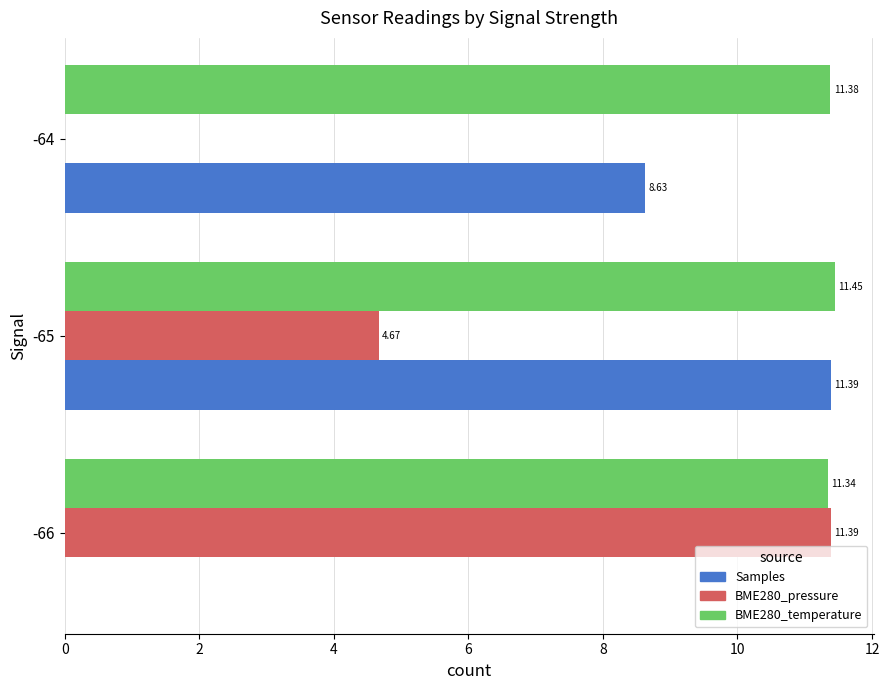

Which series changed the most between -66 and -65?

Samples